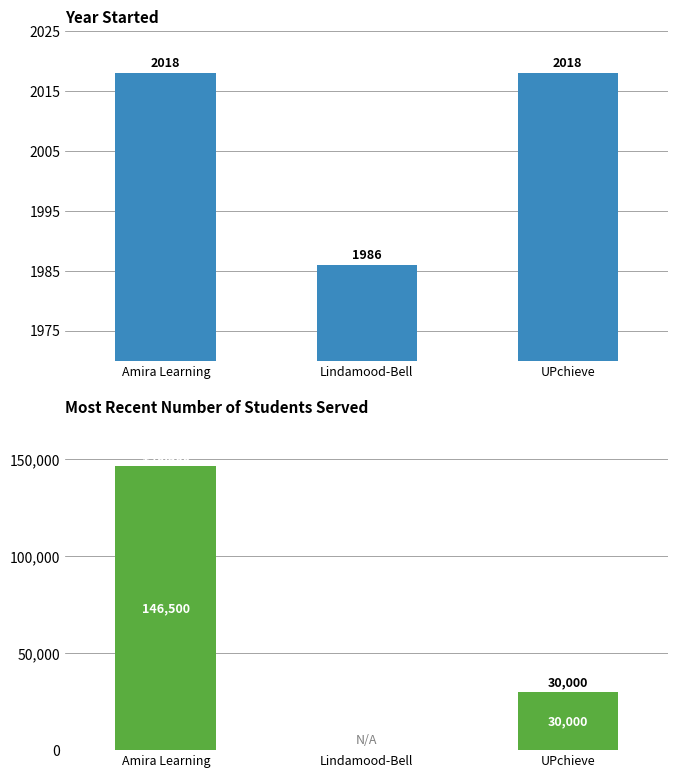

What is the spread (max minus min) of values at UPchieve?

27982